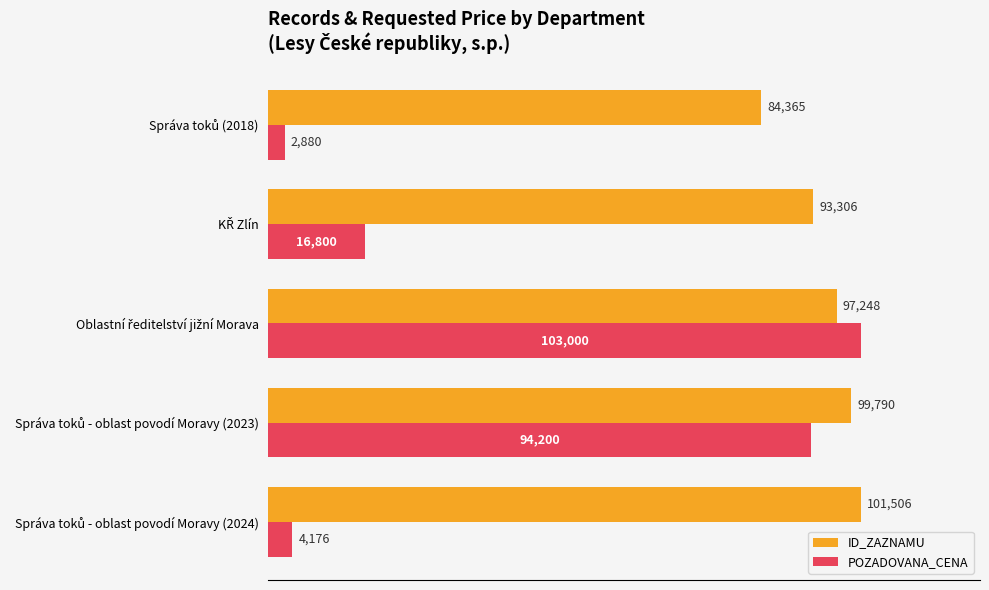

What are all the series names shown in the legend?

ID_ZAZNAMU, POZADOVANA_CENA